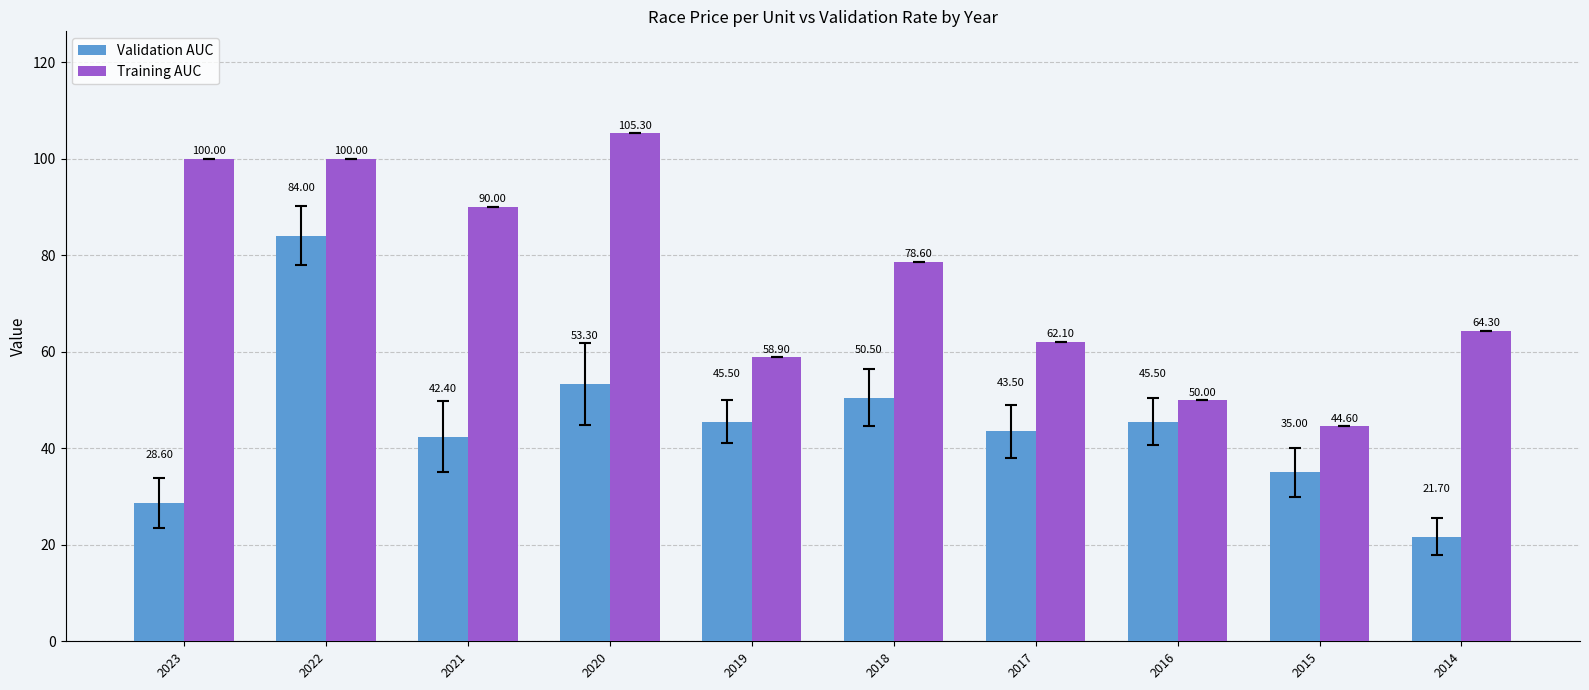

True or false: Training AUC has a value of 44.6 at 2015.

True